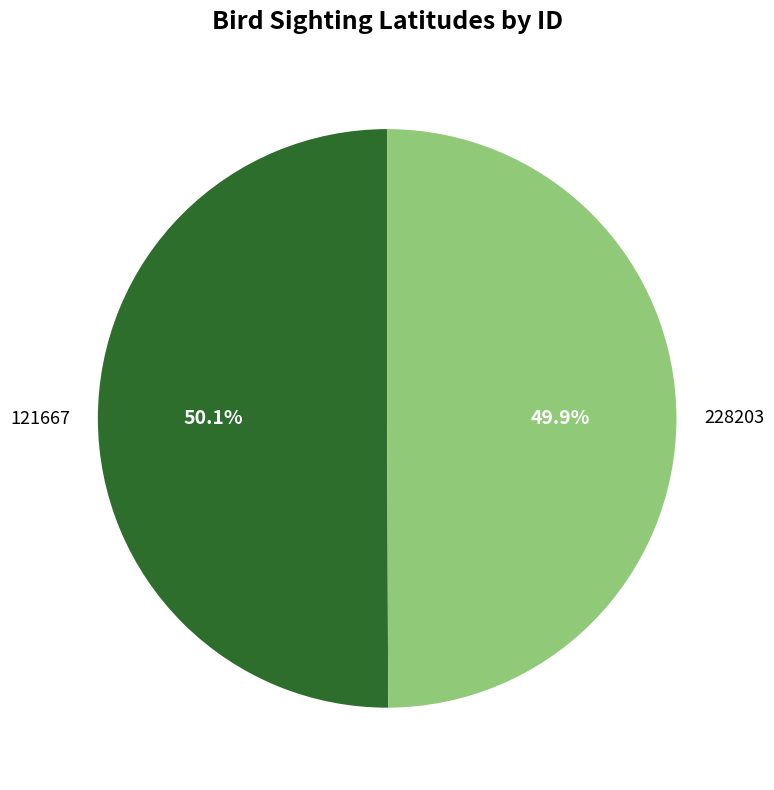

Is there a majority slice in this chart?

Yes